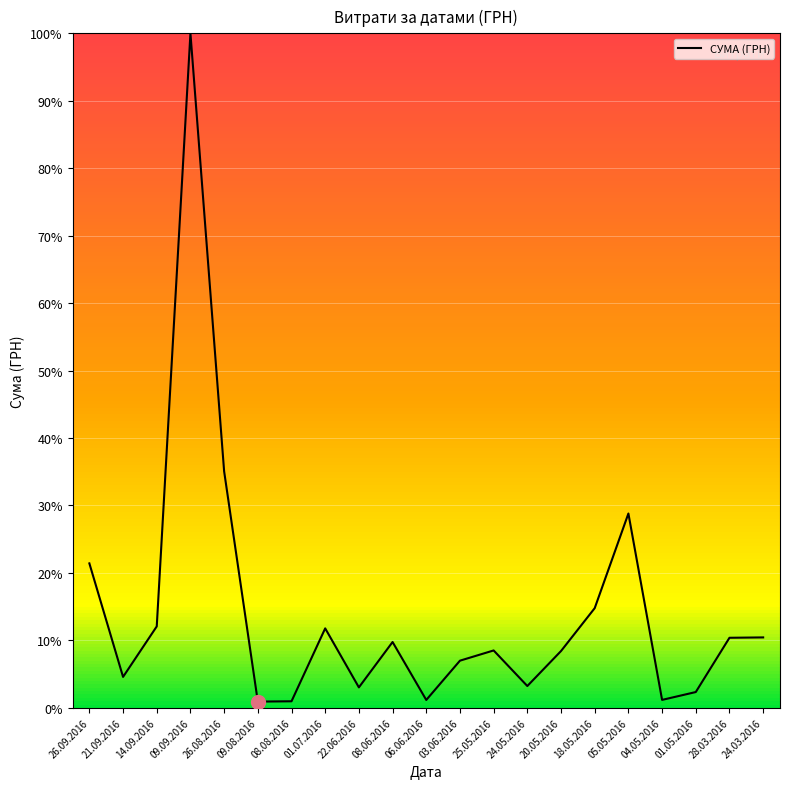

How many lines are shown in the chart?

1